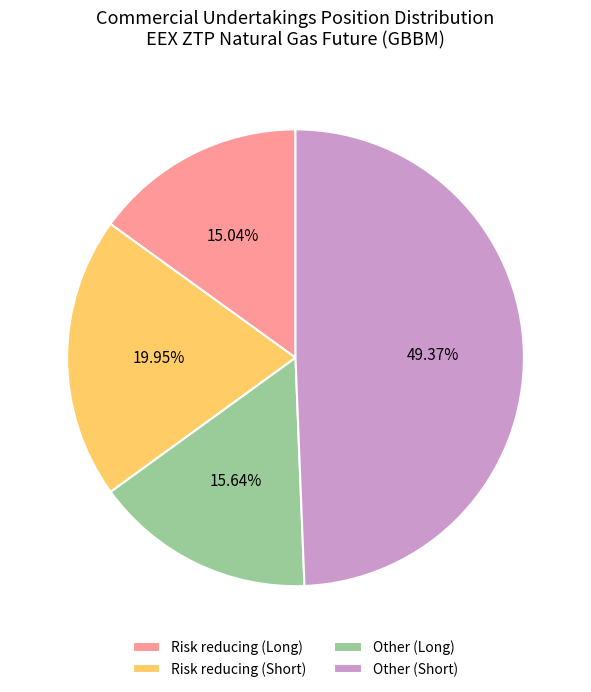

What percentage is the Risk reducing (Short) slice, to the nearest percent?

20%